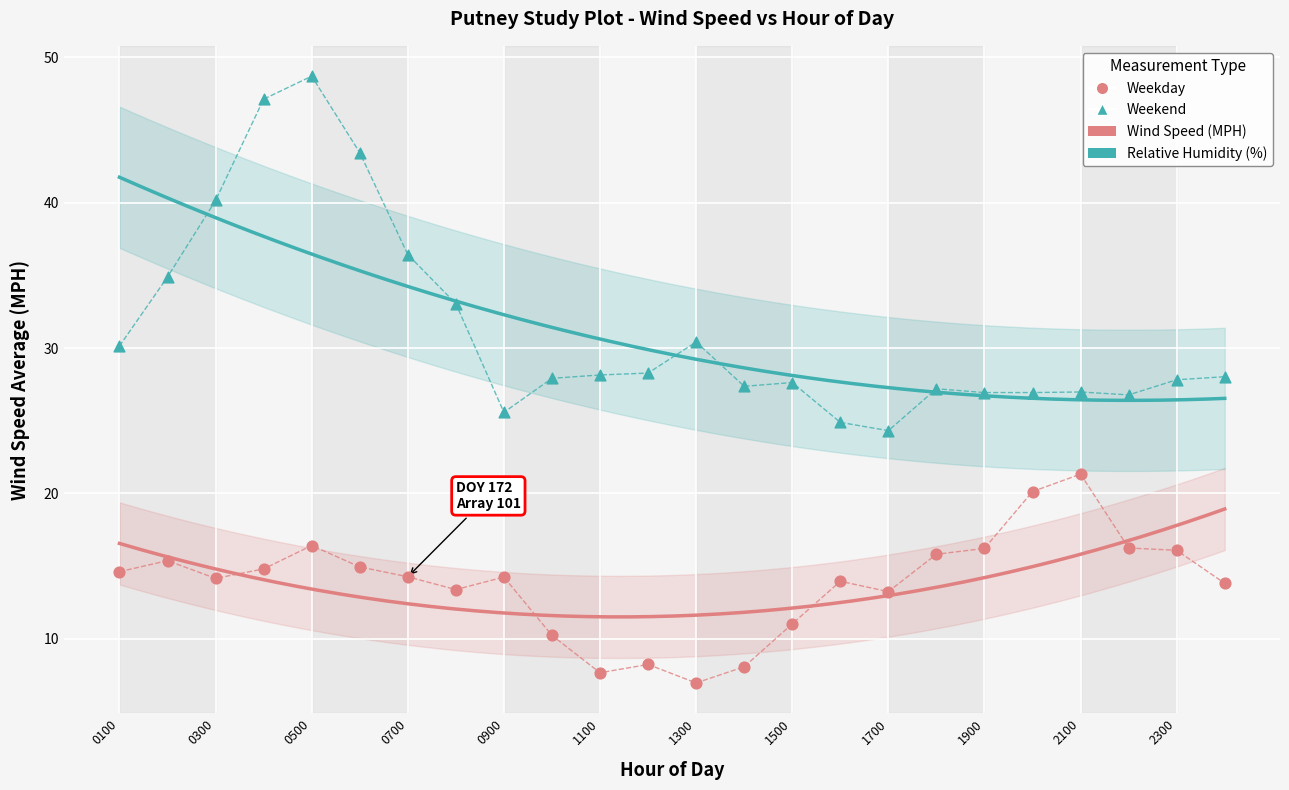

Across all data points, what is the range of X values (max minus min)?

2300.0